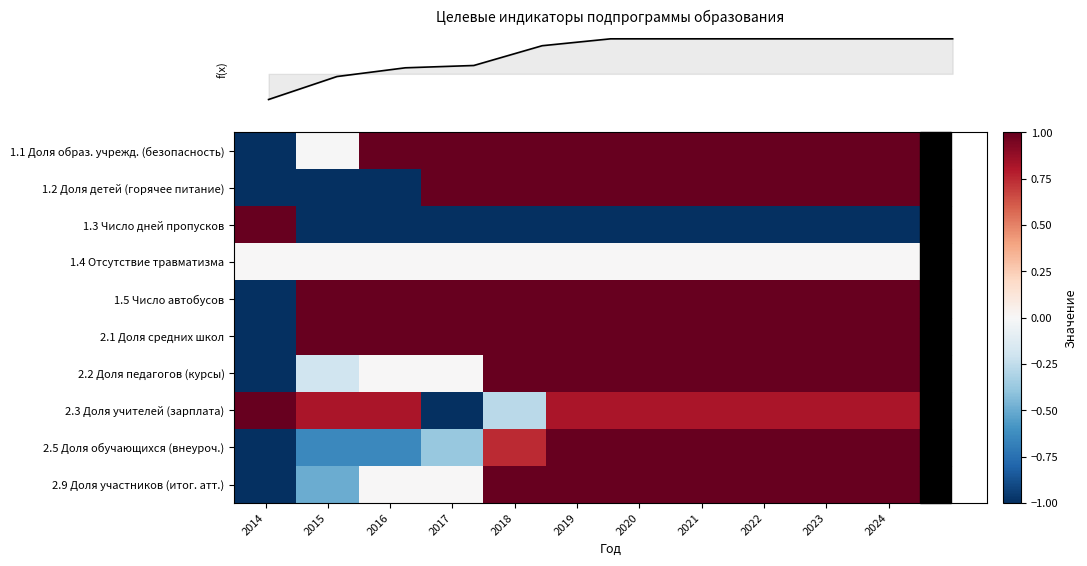

At which category does the chart reach its peak across all series?

2016